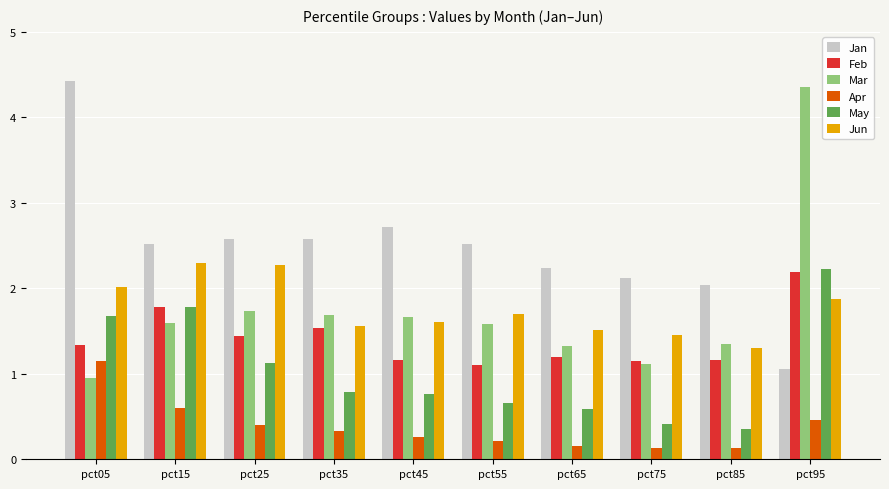

How many data points does each series have?

10